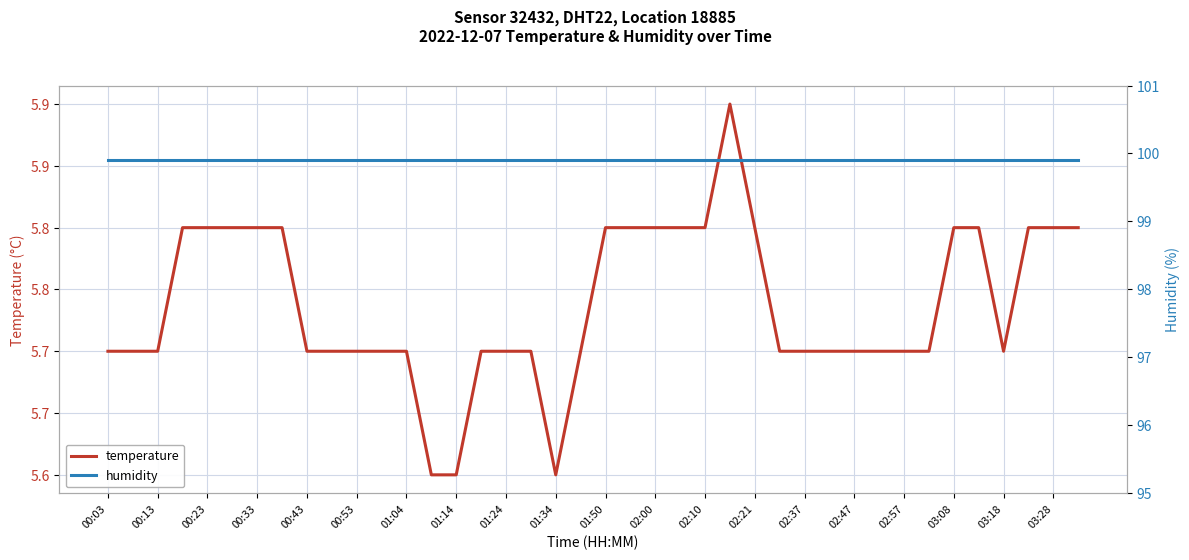

At which category is the sum across all series the highest?

25